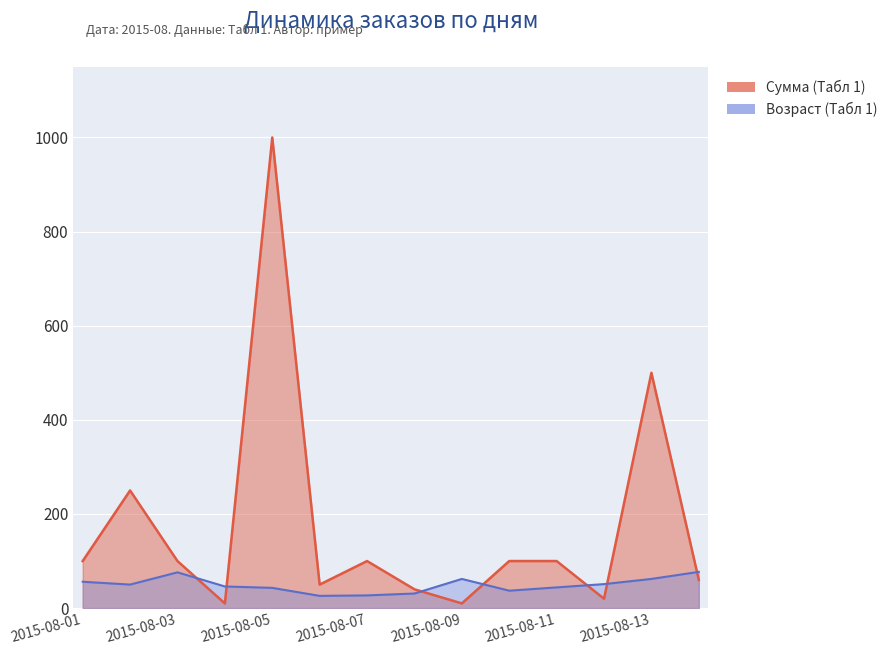

Is the value of Возраст (Табл 1) at 2015-08-08 greater than the value of Сумма (Табл 1) at 2015-08-02?

No